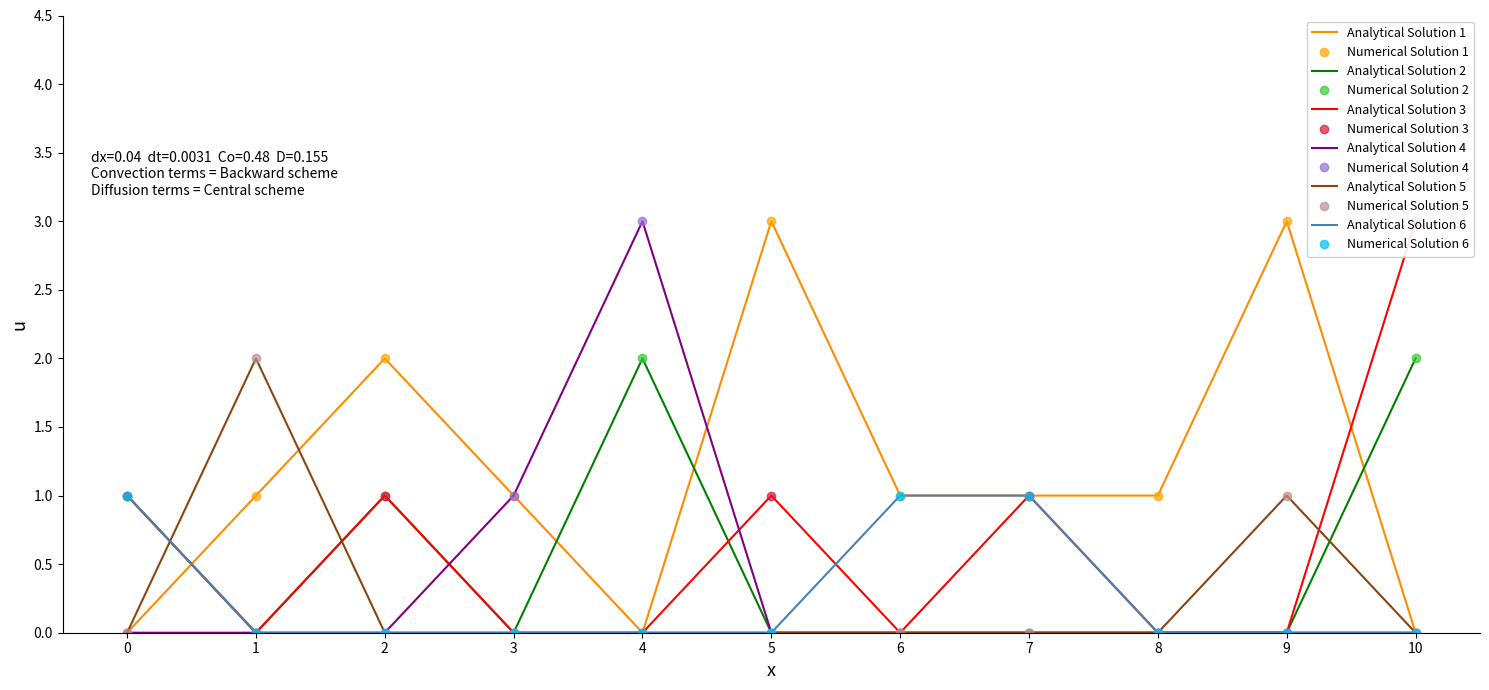

Is it true that col4 equals -1 at 2?

False